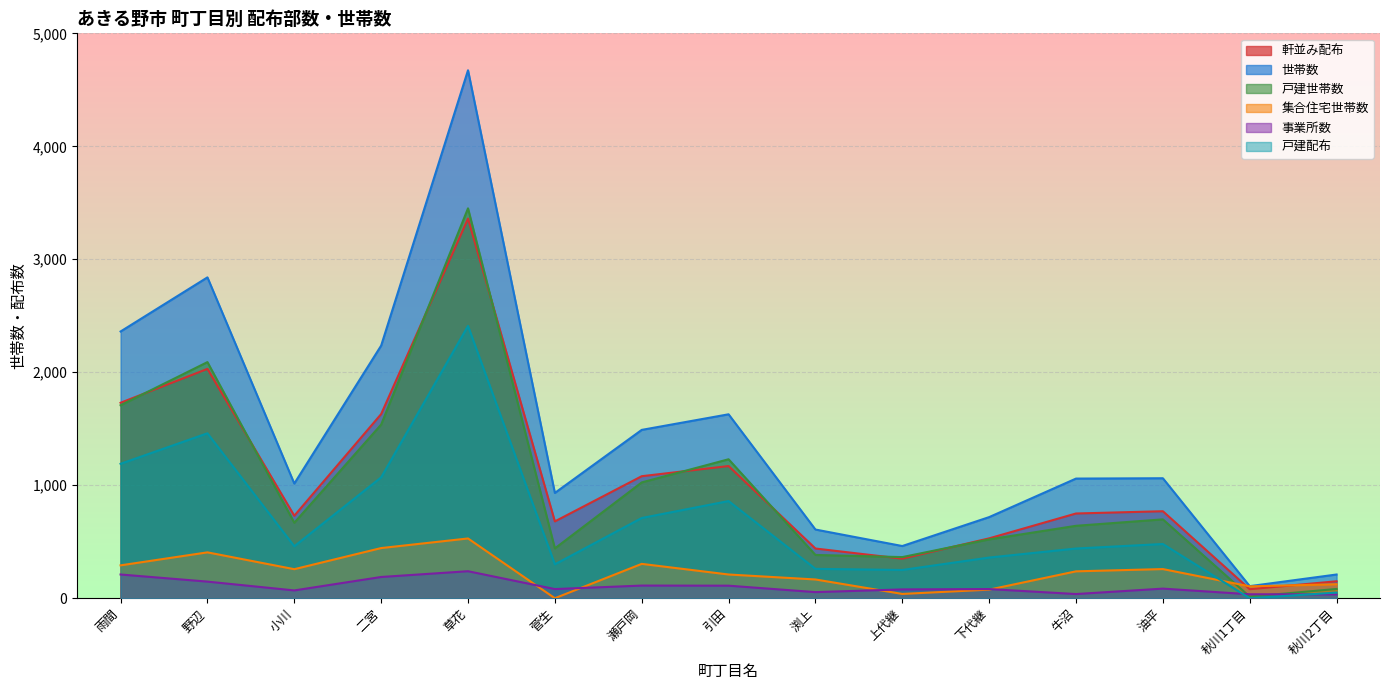

How many lines are shown in the chart?

6